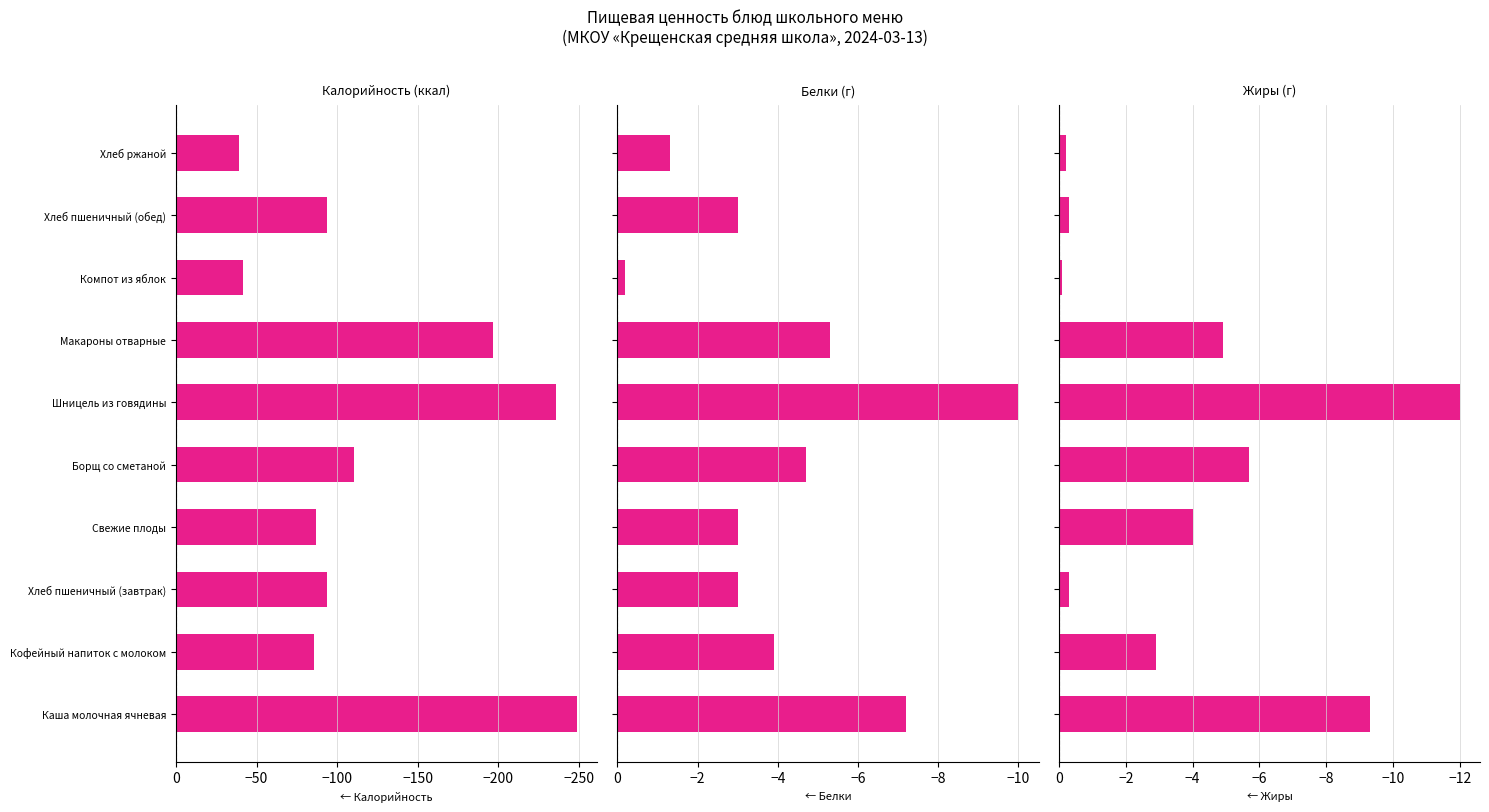

What is the difference between the highest and lowest values at Компот из яблок?

41.5